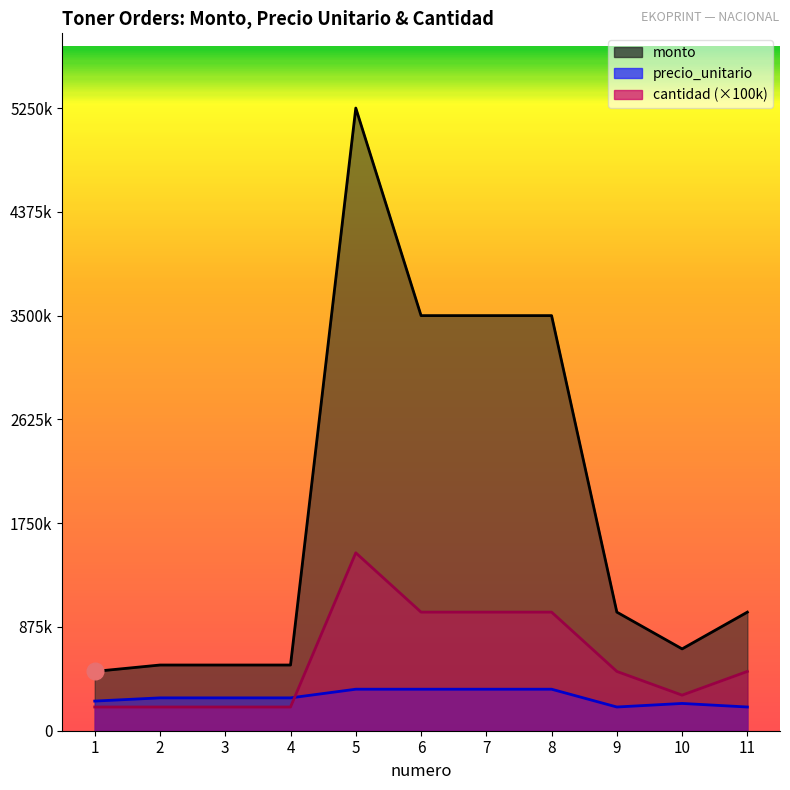

In cantidad, how many points are lower than both neighbors (excluding endpoints)?

1